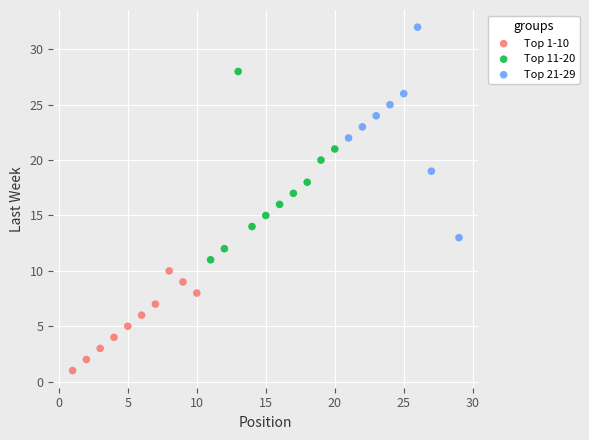

Which series contains the lowest Y value?

Top 1-10